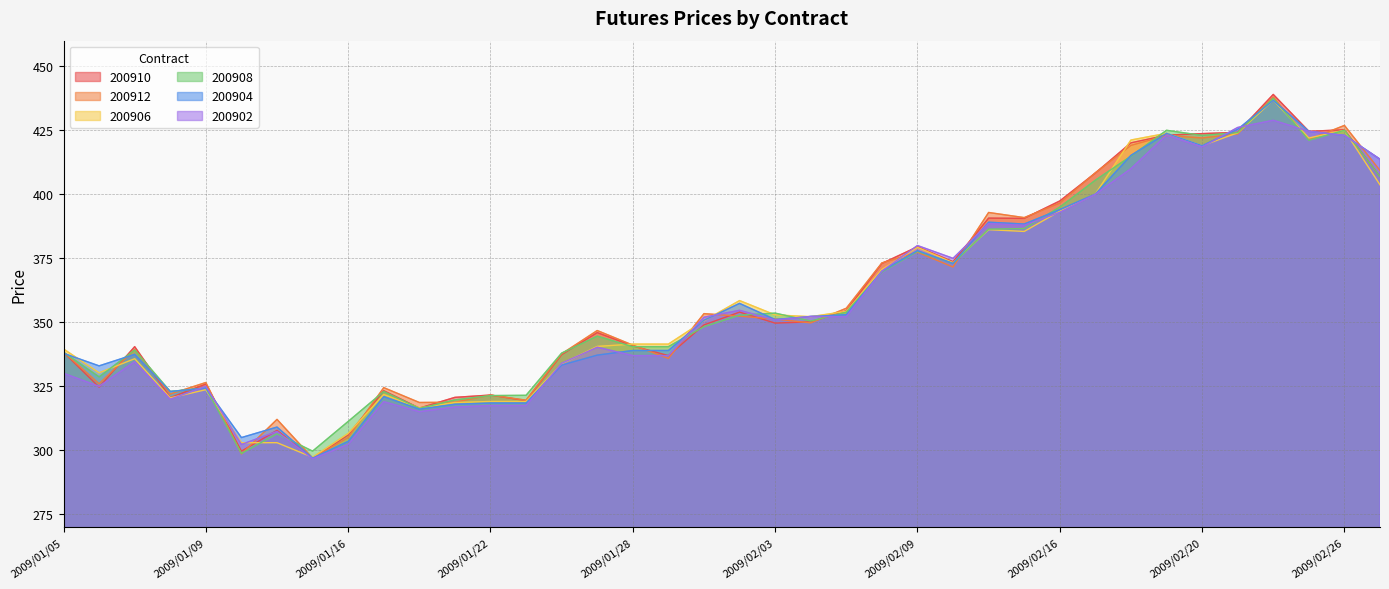

Between 2009/01/20 and 2009/01/29, which series saw the biggest shift?

200906